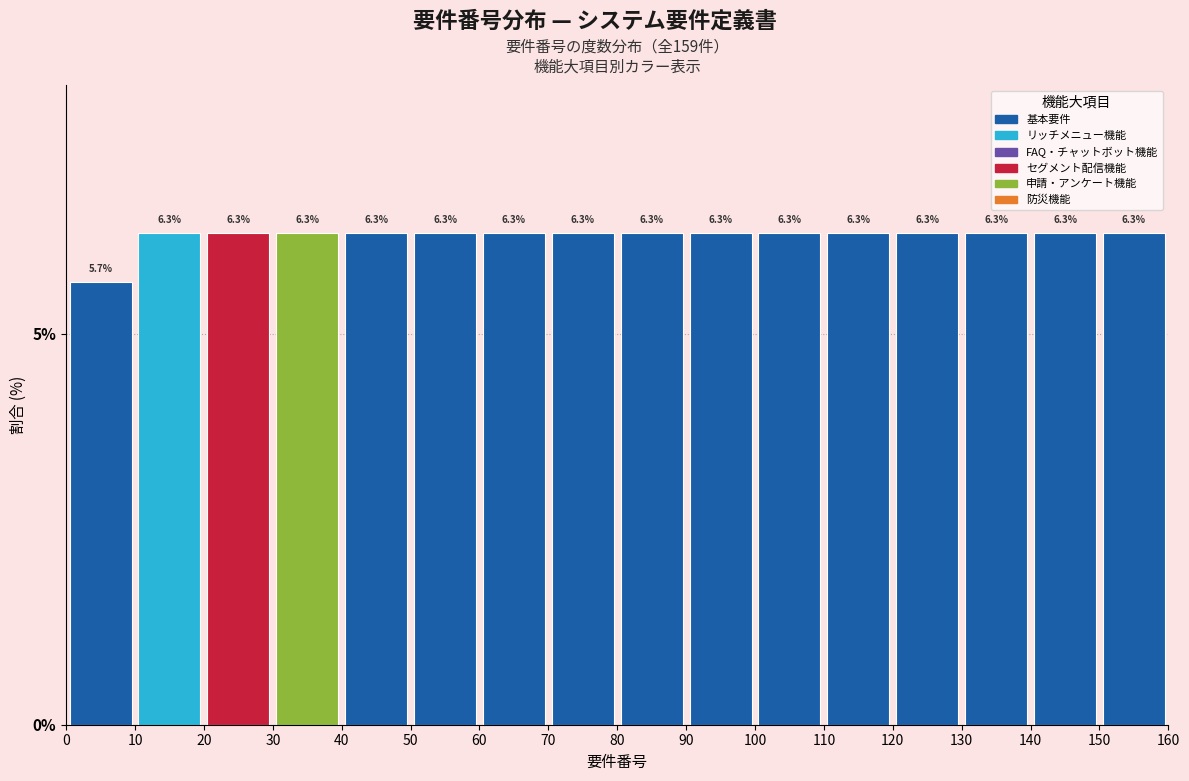

Reading left to right, transcribe this chart: for each bar, give the range it covers on the x-axis and its height.

0 to 10: 5.7
10 to 20: 6.3
20 to 30: 6.3
30 to 40: 6.3
40 to 50: 6.3
50 to 60: 6.3
60 to 70: 6.3
70 to 80: 6.3
80 to 90: 6.3
90 to 100: 6.3
100 to 110: 6.3
110 to 120: 6.3
120 to 130: 6.3
130 to 140: 6.3
140 to 150: 6.3
150 to 160: 6.3